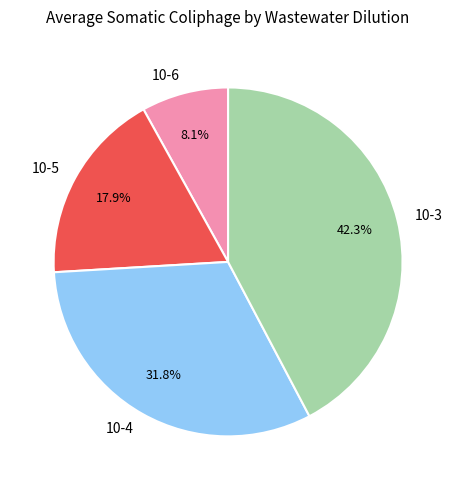

What is the largest slice in the pie chart?

10-3